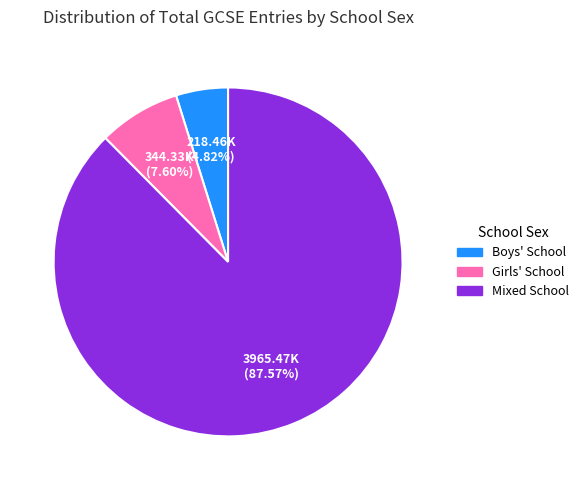

Does Boys' School account for over 50% of the chart?

No